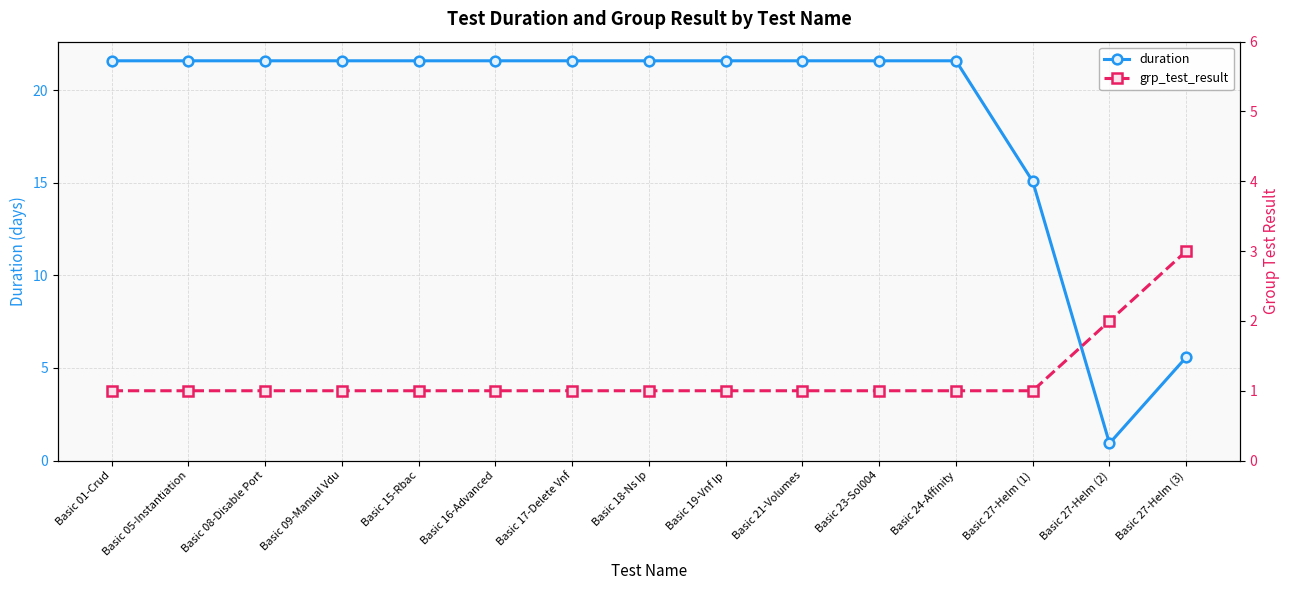

What is the label of the 10th point from the left?

Basic 21-Volumes